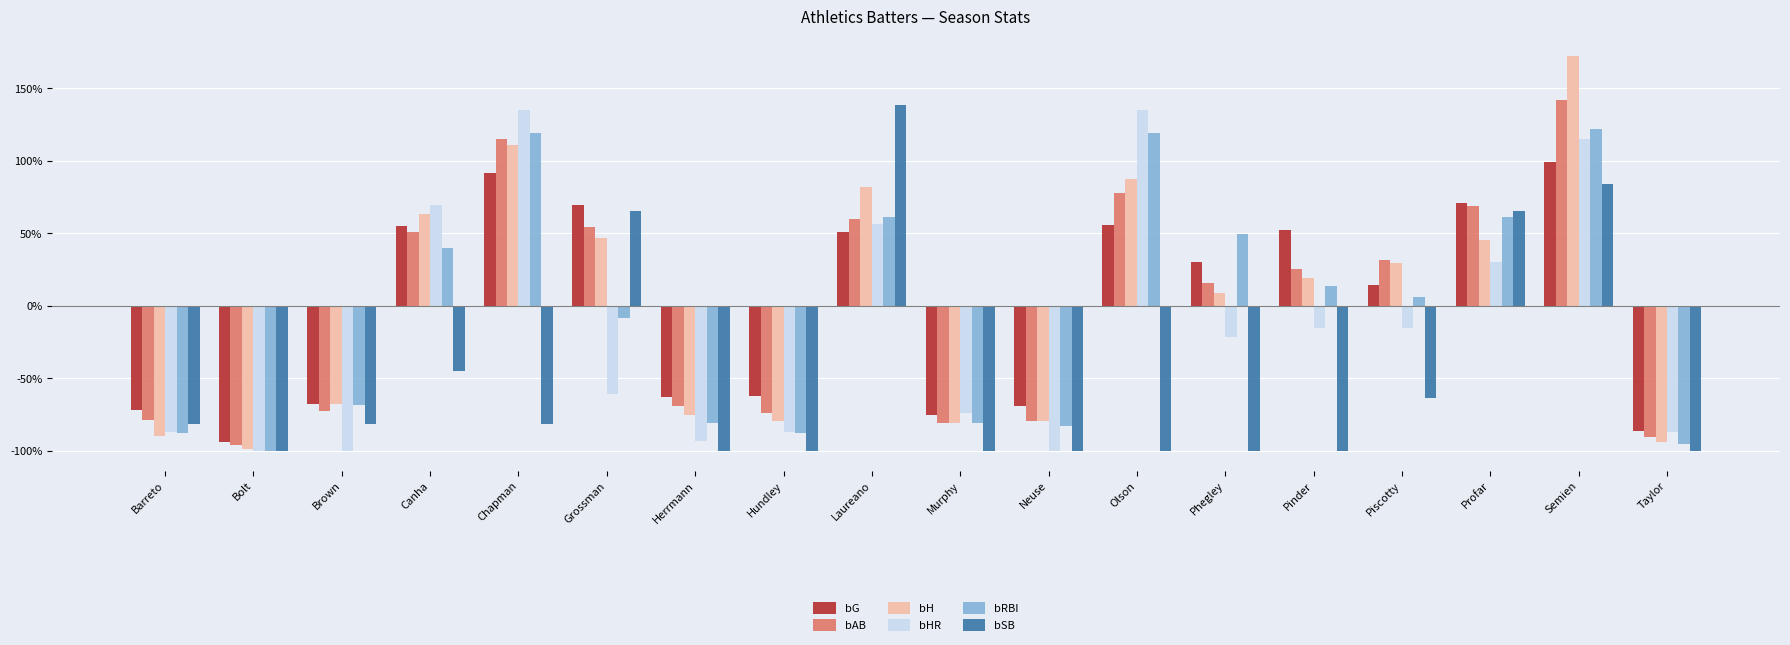

The value of bAB at Chapman is 0.4. True or false?

False